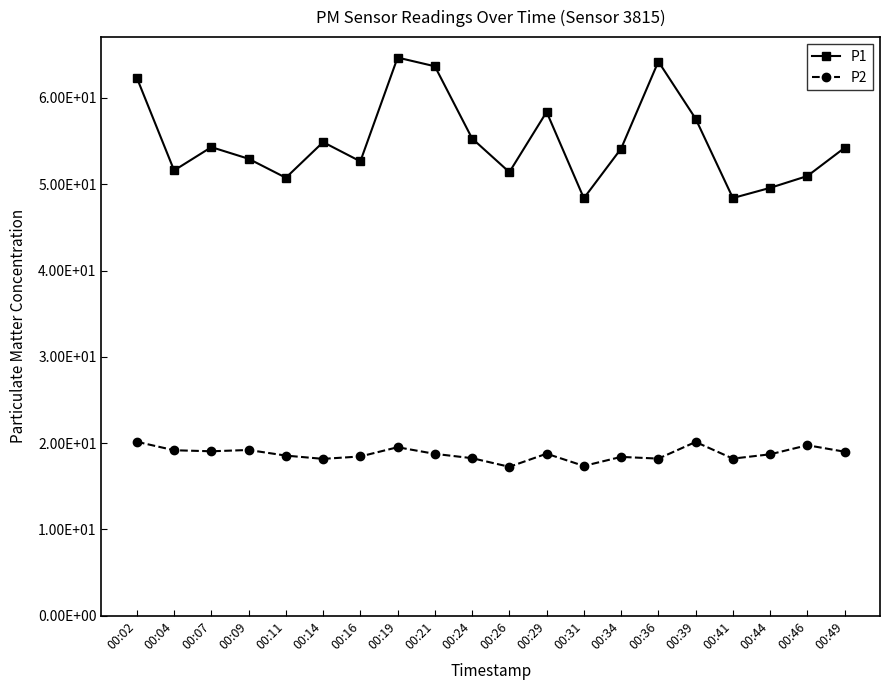

How many interior local peaks does the P2 series have?

6